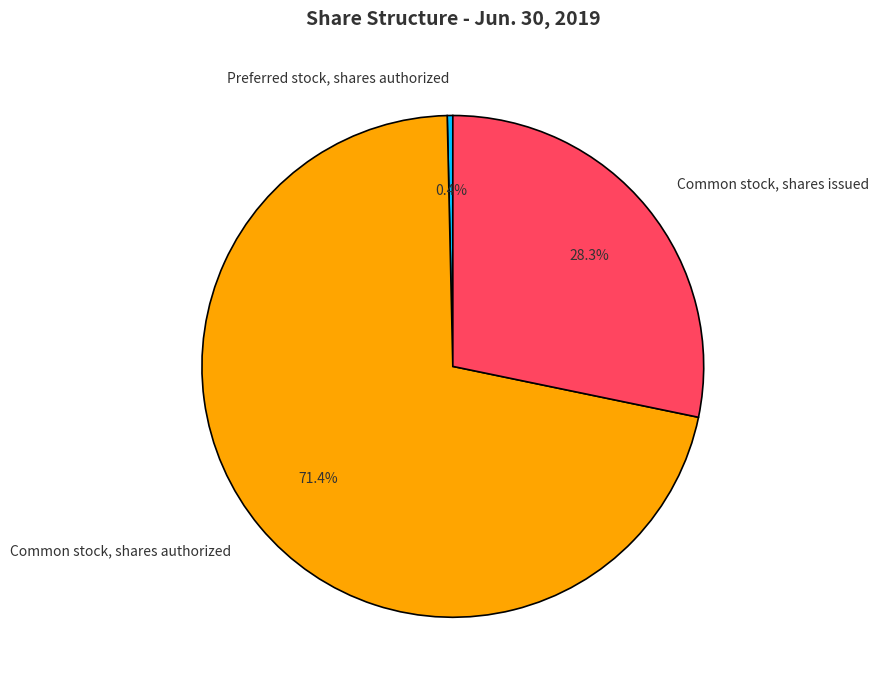

To the nearest percent, what is the difference between the largest and smallest slice percentages?

71%